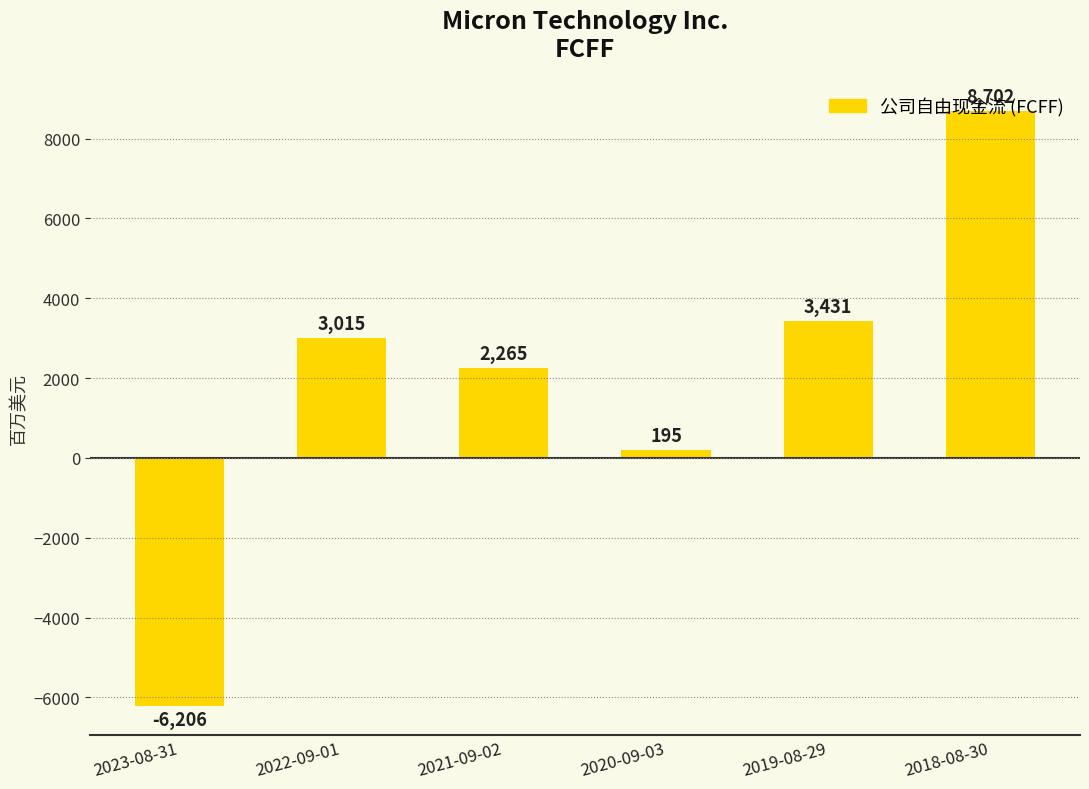

What is the greatest value displayed?

8702